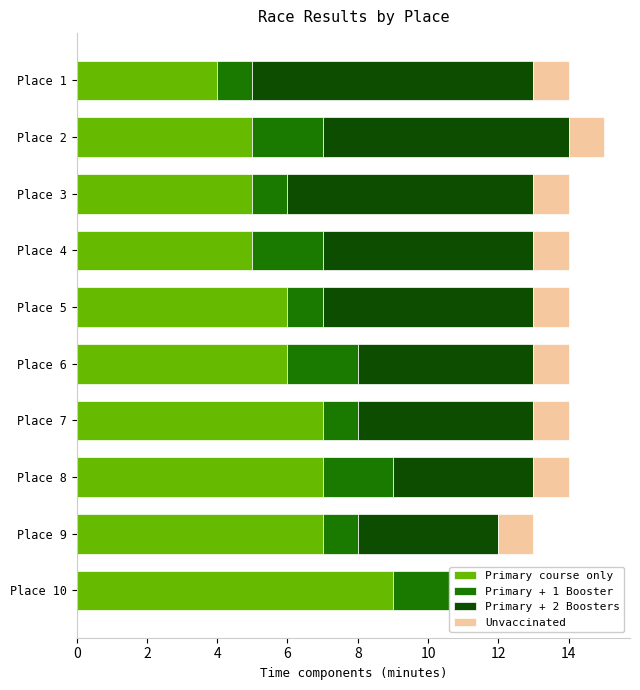

At which label does Primary + 1 Booster reach its peak?

Place 2